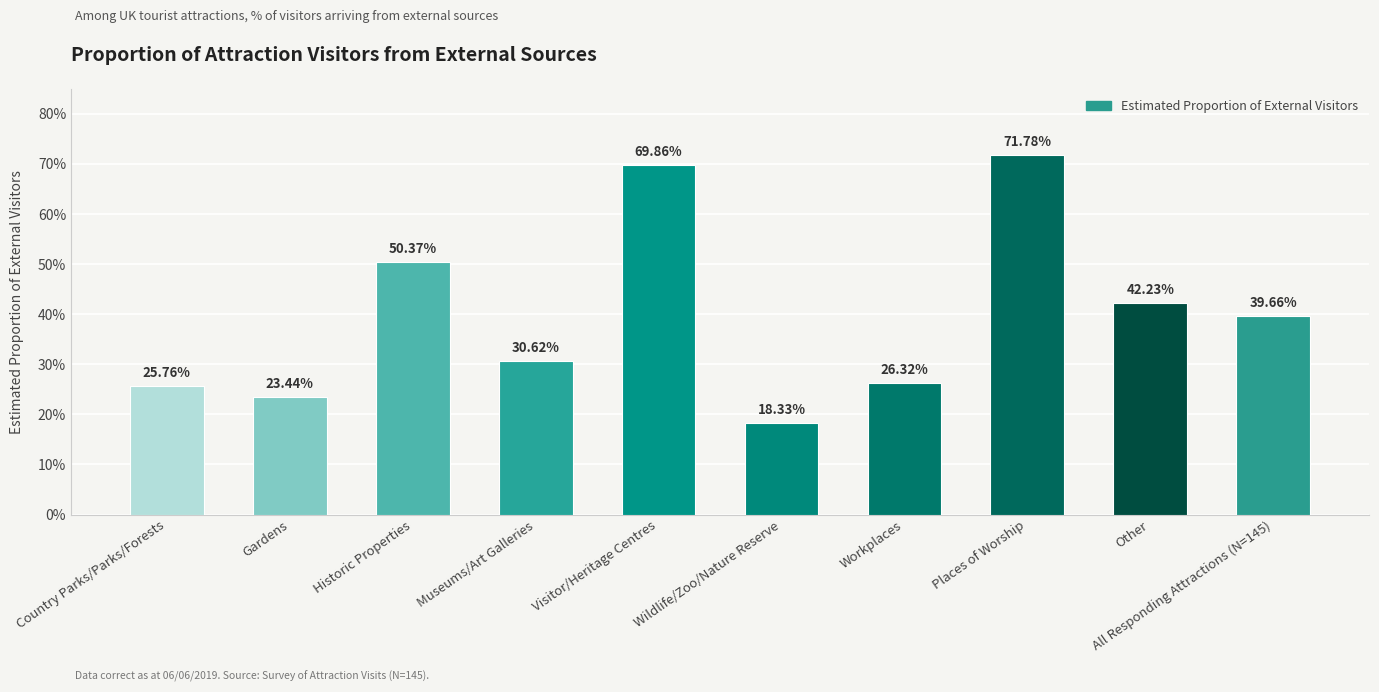

True or false: the data shows 0.1 at Gardens.

False